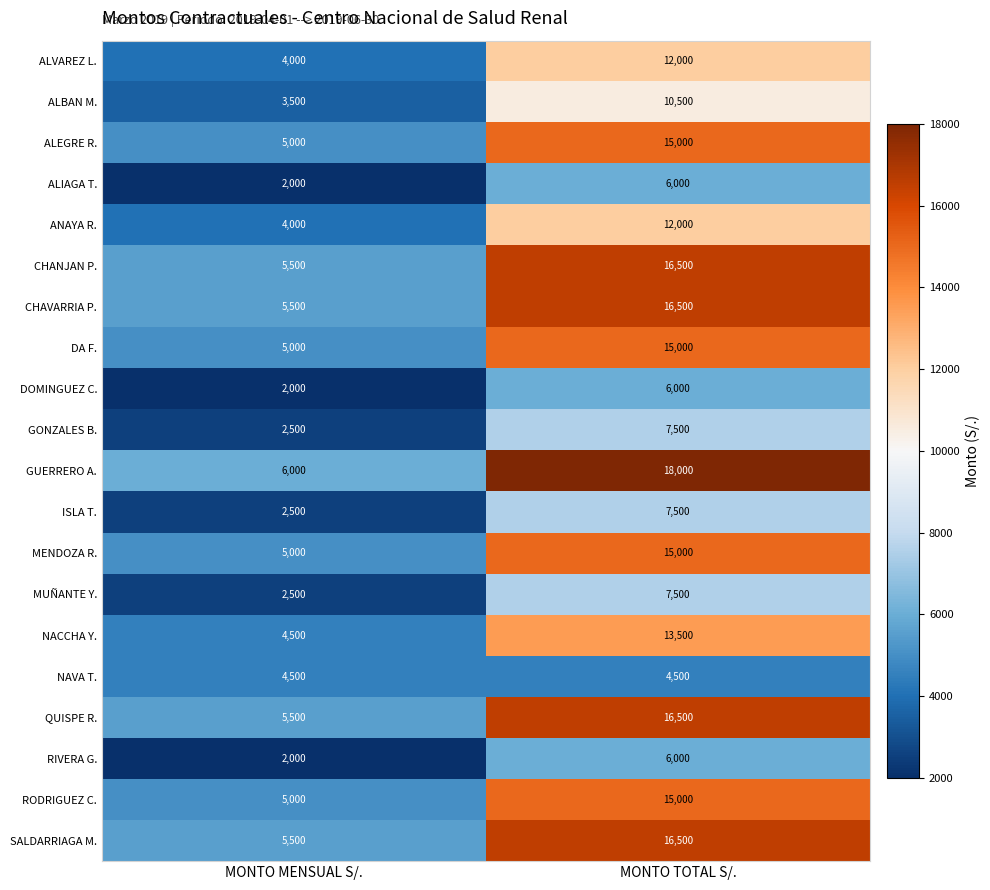

What is the sum of all MUÑANTE Y. values?

10000